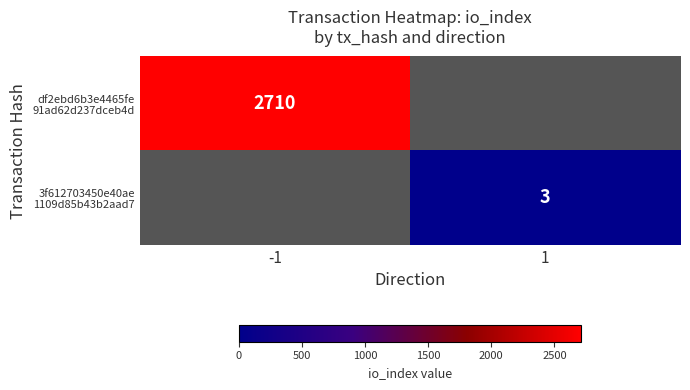

What is the approximate value of df2ebd6b3e4465fe 91ad62d237dceb4d at -1?

2710.0